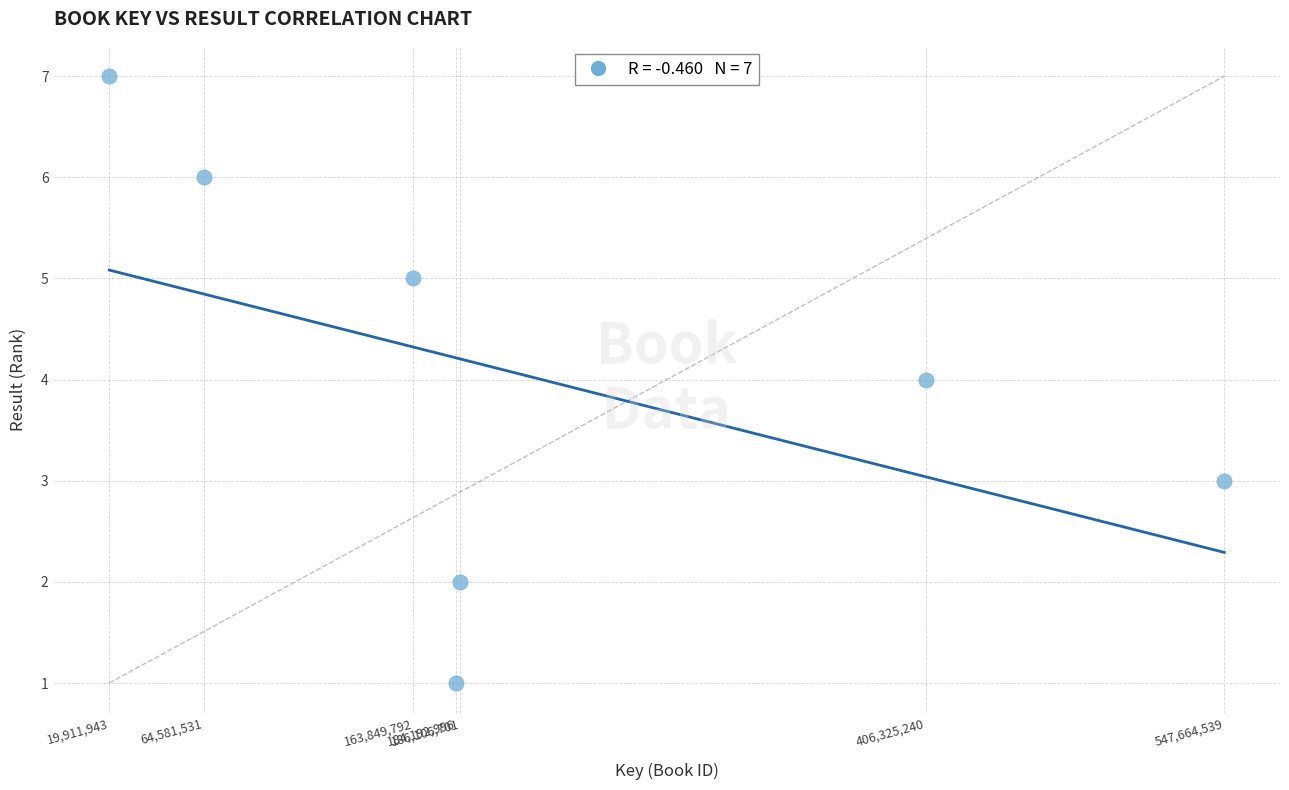

What is the range of Y values (max minus min)?

6